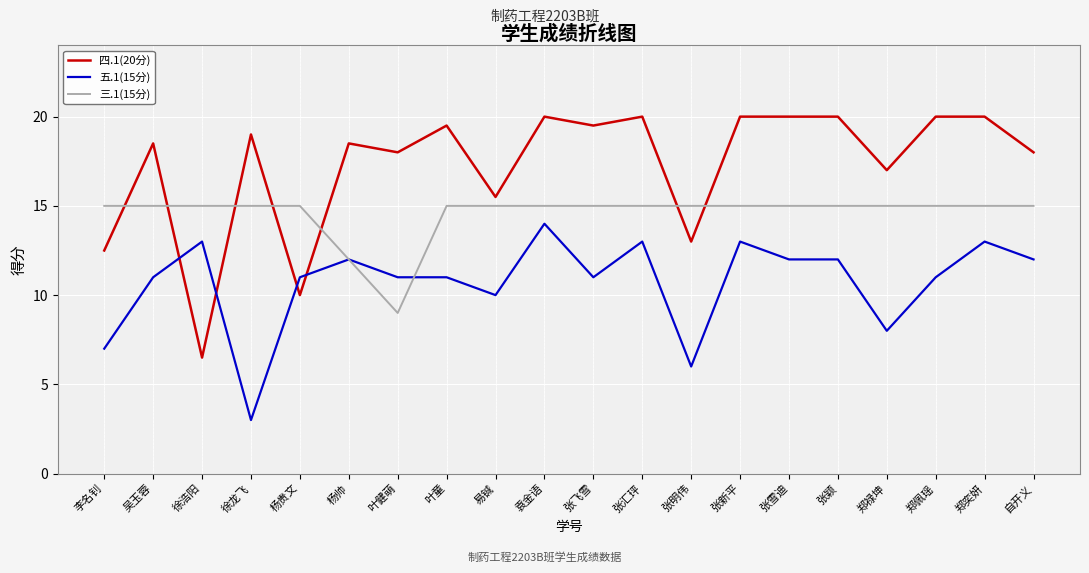

Reading left to right, extract all data points from this chart.

四.1(20分): 李名钊=12.5	吴玉蓉=18.5	徐浩阳=6.5	徐龙飞=19.0	杨贵文=10.0	杨帅=18.5	叶健萌=18.0	叶童=19.5	易铖=15.5	袁金语=20.0	张飞雪=19.5	张汇玶=20.0	张明伟=13.0	张新平=20.0	张雪迪=20.0	张颖=20.0	郑禄坤=17.0	郑佩瑶=20.0	郑奕妍=20.0	自开义=18.0
五.1(15分): 李名钊=7.0	吴玉蓉=11.0	徐浩阳=13.0	徐龙飞=3.0	杨贵文=11.0	杨帅=12.0	叶健萌=11.0	叶童=11.0	易铖=10.0	袁金语=14.0	张飞雪=11.0	张汇玶=13.0	张明伟=6.0	张新平=13.0	张雪迪=12.0	张颖=12.0	郑禄坤=8.0	郑佩瑶=11.0	郑奕妍=13.0	自开义=12.0
三.1(15分): 李名钊=15.0	吴玉蓉=15.0	徐浩阳=15.0	徐龙飞=15.0	杨贵文=15.0	杨帅=12.0	叶健萌=9.0	叶童=15.0	易铖=15.0	袁金语=15.0	张飞雪=15.0	张汇玶=15.0	张明伟=15.0	张新平=15.0	张雪迪=15.0	张颖=15.0	郑禄坤=15.0	郑佩瑶=15.0	郑奕妍=15.0	自开义=15.0